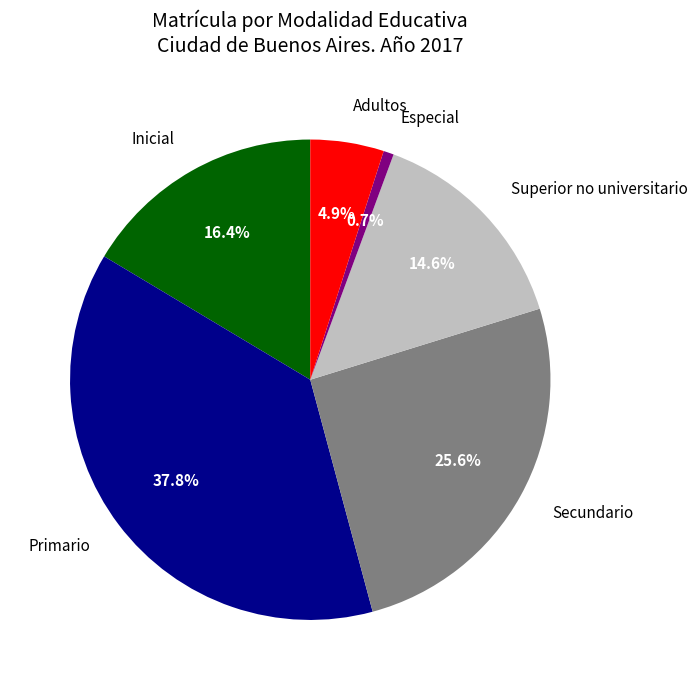

To the nearest percent, what is the combined percentage of Primario and Inicial?

54%